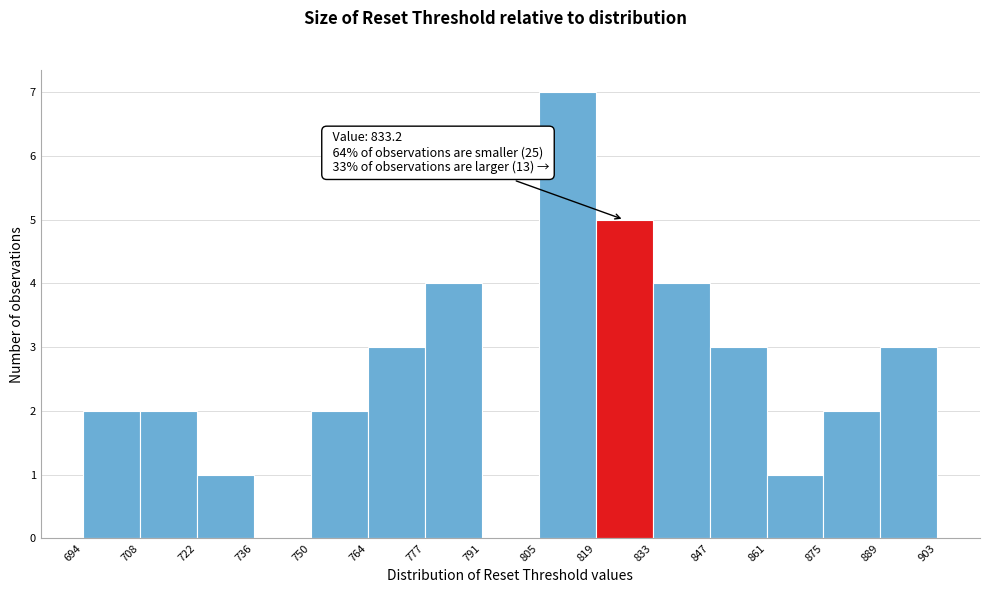

Over which range of the x-axis is the bar tallest?

805 to 819